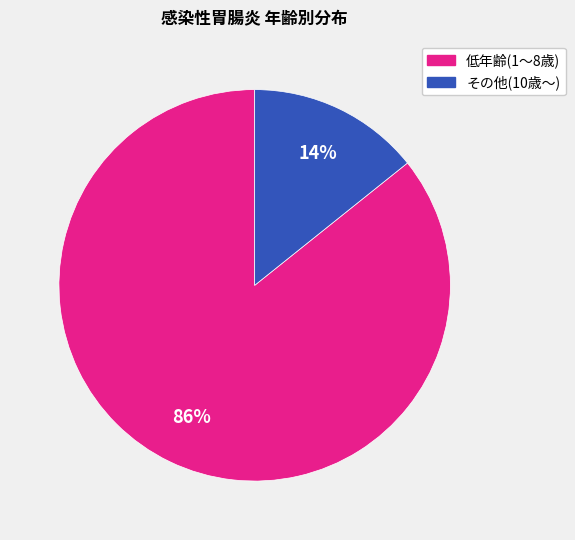

To the nearest percent, what percentage of the pie is 低年齢(1〜8歳)?

86%